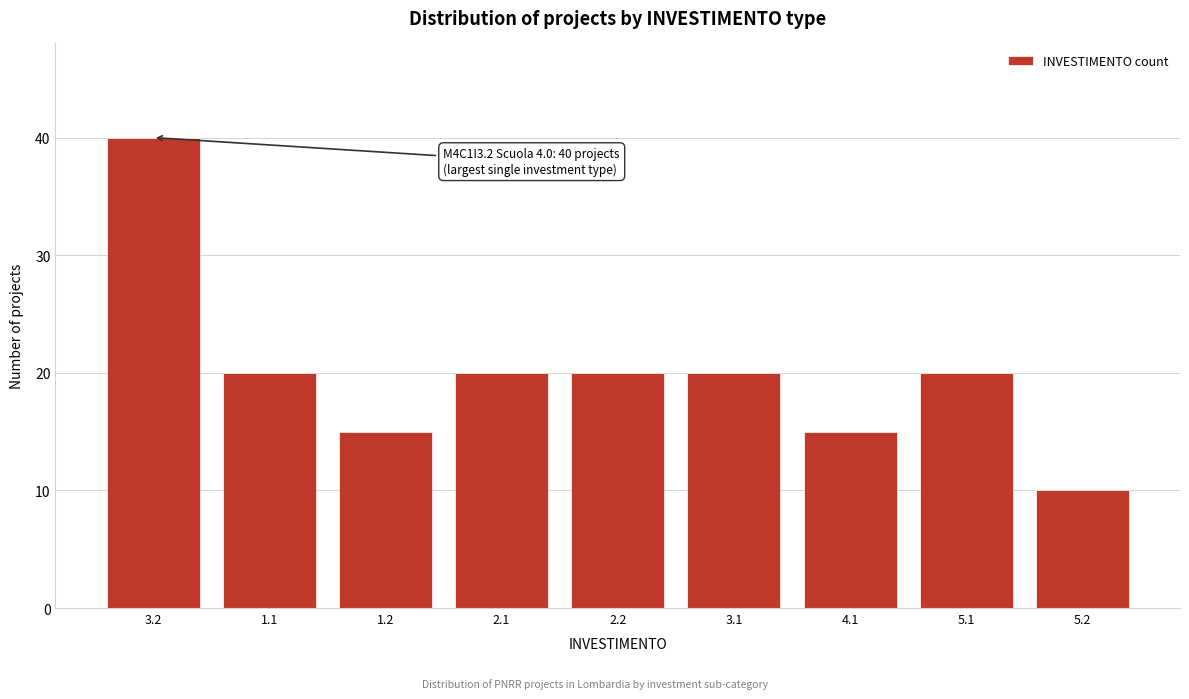

Reading left to right, what are all the values shown in this chart?

40	20	15	20	20	20	15	20	10